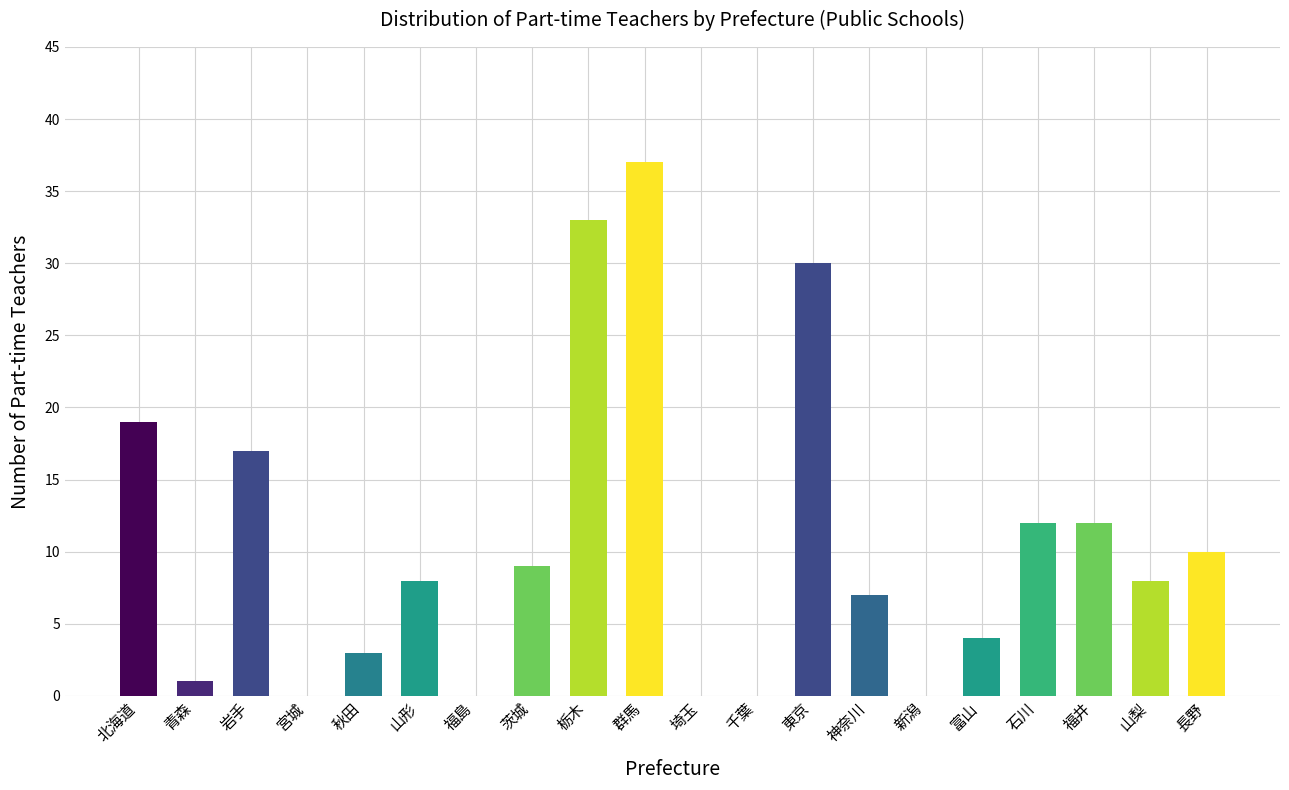

At which category does the chart reach its peak across all series?

群馬